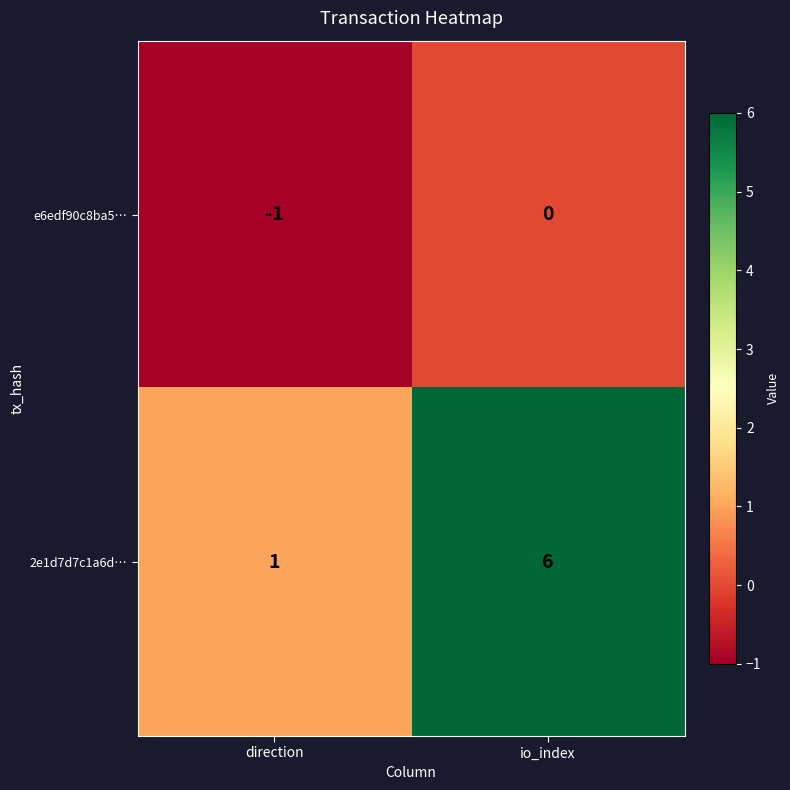

List the series in order of their overall mean, highest first.

2e1d7d7c1a6d…, e6edf90c8ba5…